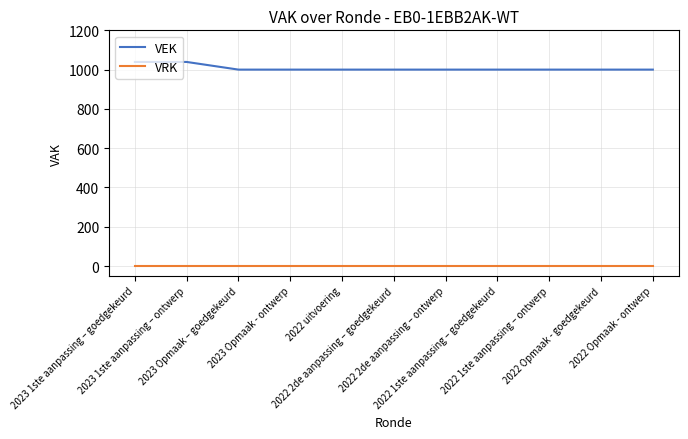

What is the spread (max minus min) of values at 2023 Opmaak – goedgekeurd?

1000